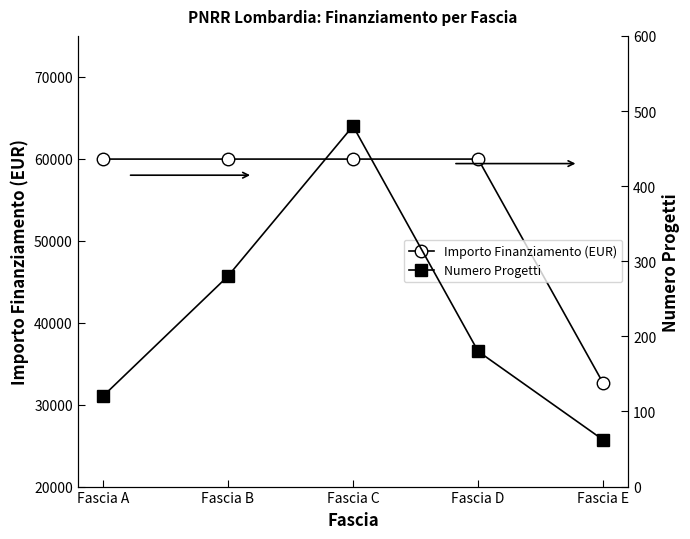

How many lines are shown in the chart?

2